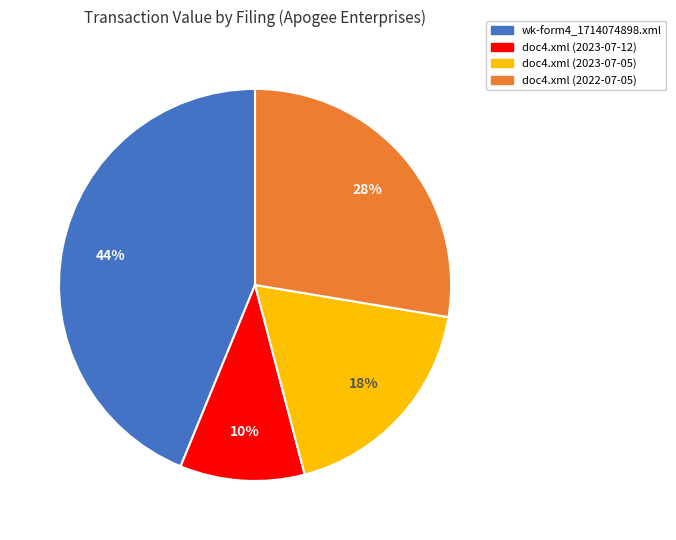

Is the sum of wk-form4_1714074898.xml and doc4.xml (2023-07-12) greater than half?

Yes